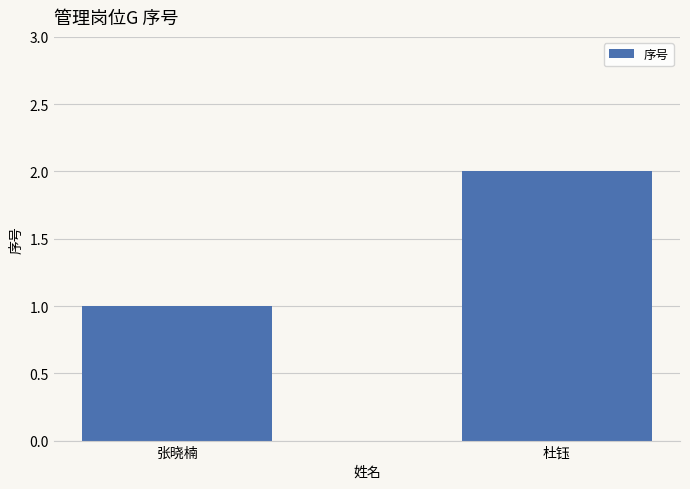

What is the difference between the maximum and minimum values?

1